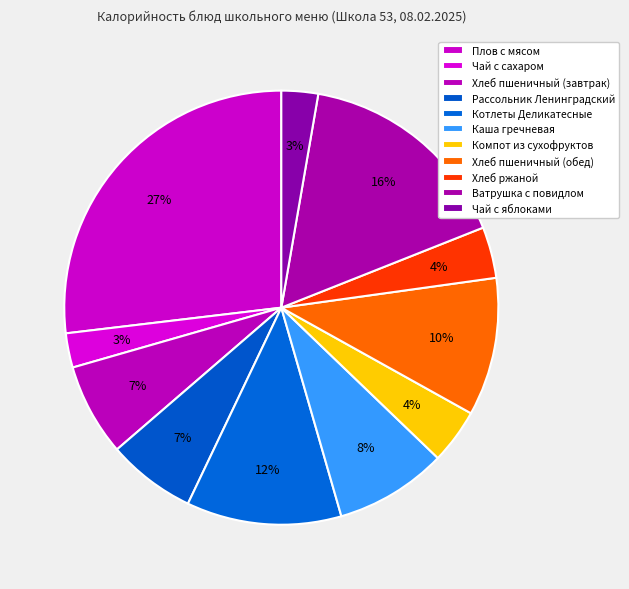

Which category has the smallest portion of the pie?

Чай с сахаром